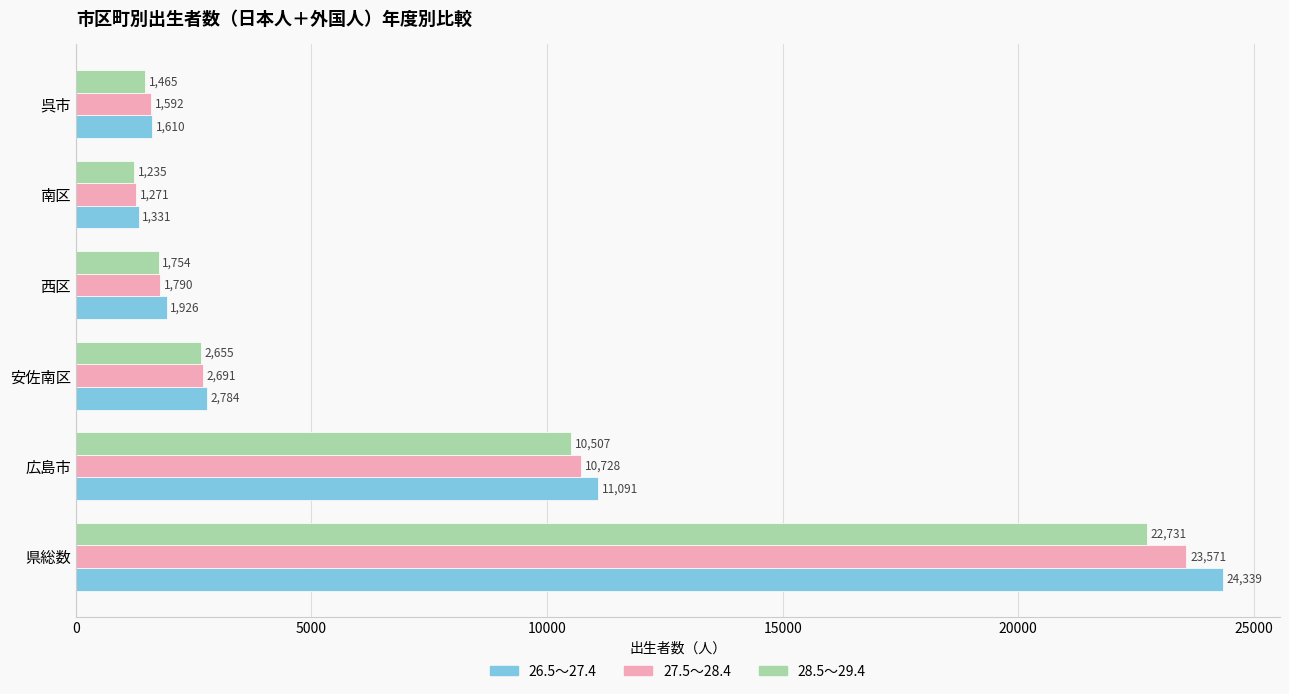

What is the sum of all 28.5～29.4 values?

40347